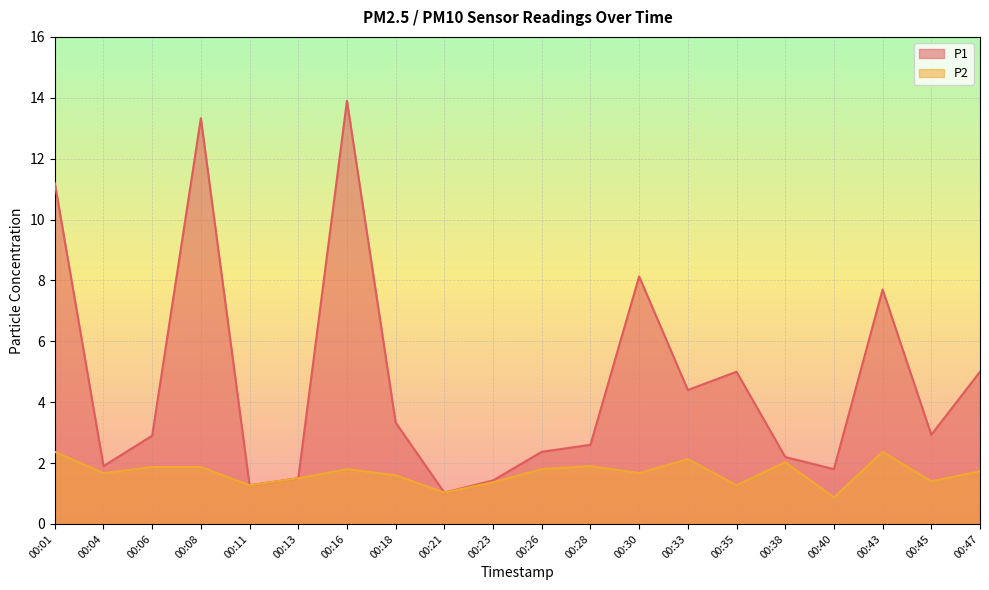

How many categories are shown in the chart?

20